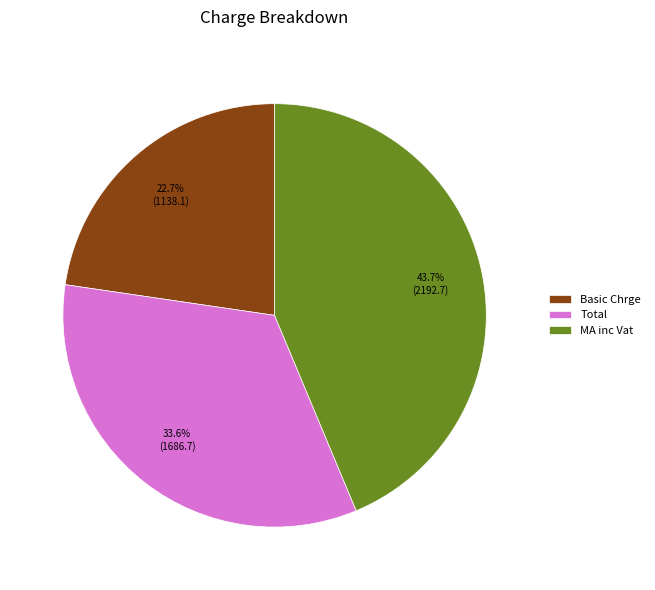

To the nearest percent, what is the difference between the largest and smallest slice percentages?

21%